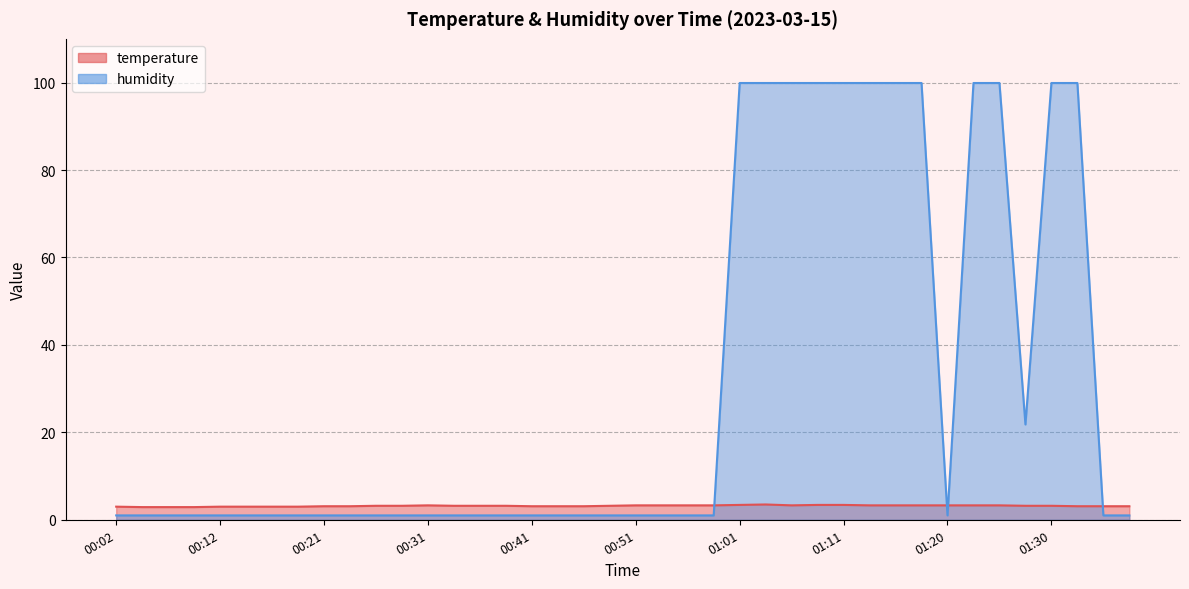

The temperature series shows 3.3 at 01:25. True or false?

True